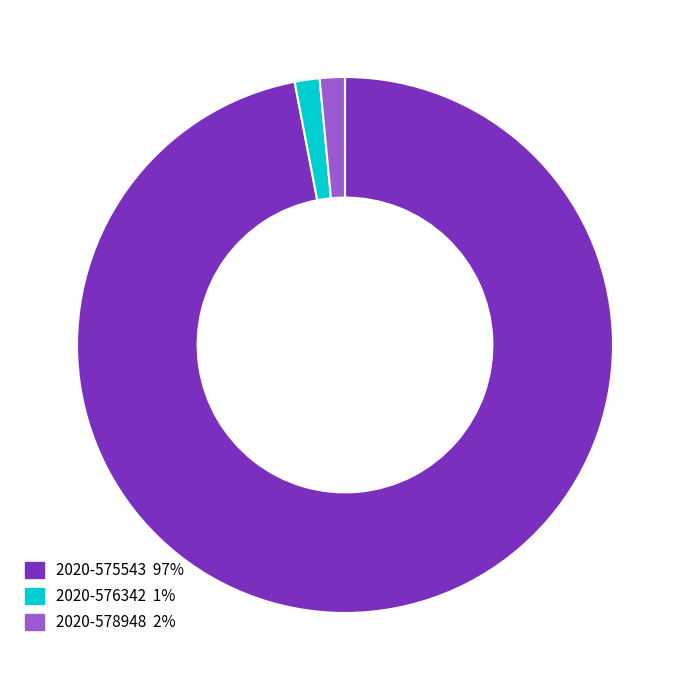

Which slice represents more than half of the pie?

2020-575543